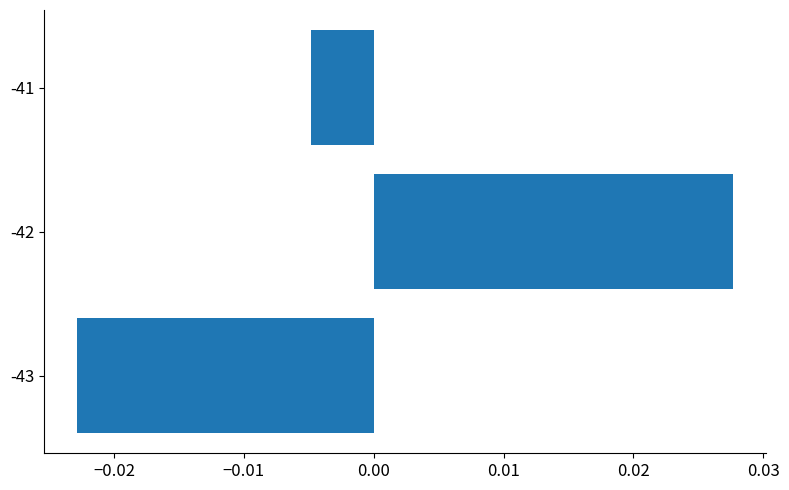

Rank the categories by value from lowest to highest.

-43, -41, -42